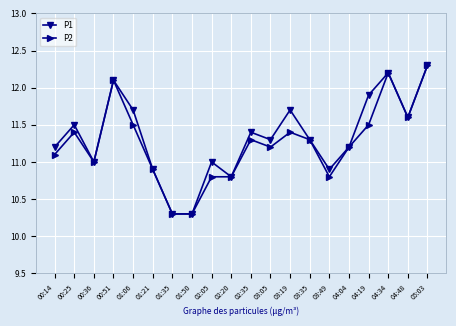

Reading left to right, what are all the values shown in this chart?

P1: 11.2	11.5	11.0	12.1	11.7	10.9	10.3	10.3	11.0	10.8	11.4	11.3	11.7	11.3	10.9	11.2	11.9	12.2	11.6	12.3
P2: 11.1	11.4	11.0	12.1	11.5	10.9	10.3	10.3	10.8	10.8	11.3	11.2	11.4	11.3	10.8	11.2	11.5	12.2	11.6	12.3